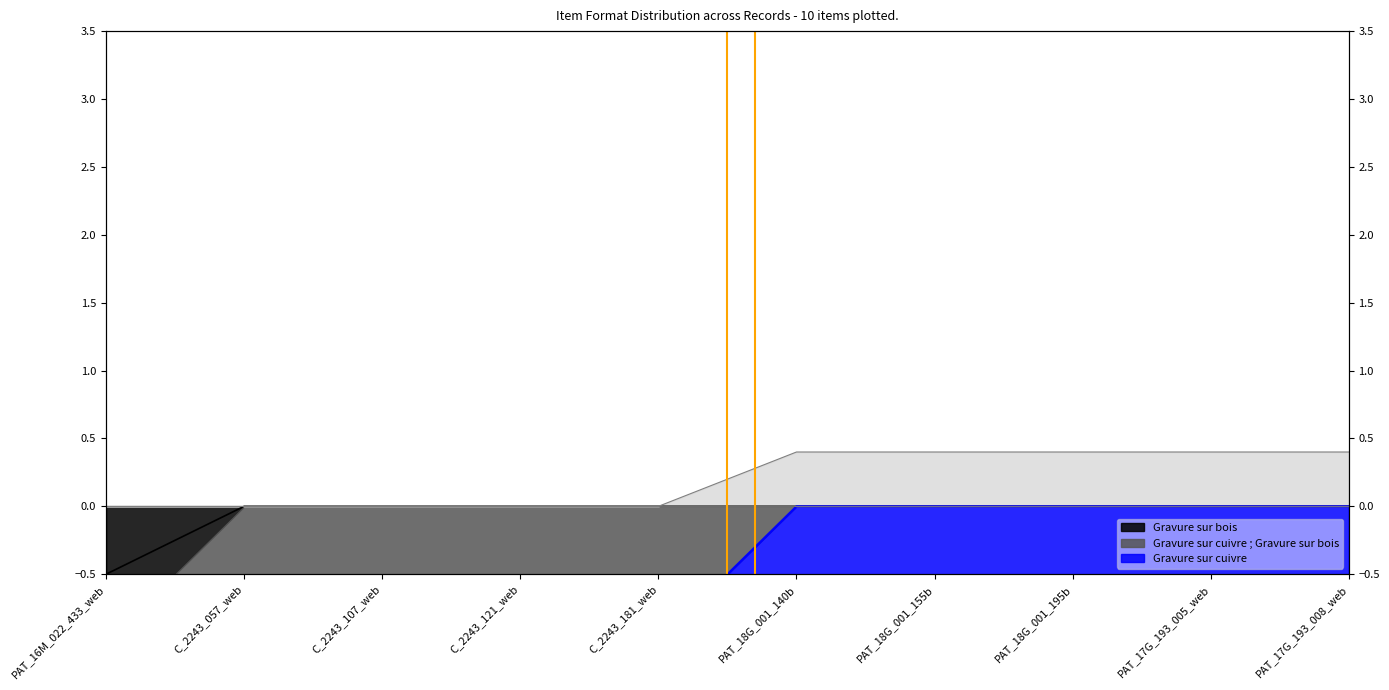

What is the difference between the Gravure sur cuivre values at PAT_18G_001_140b and PAT_16M_022_433_web?

1.0